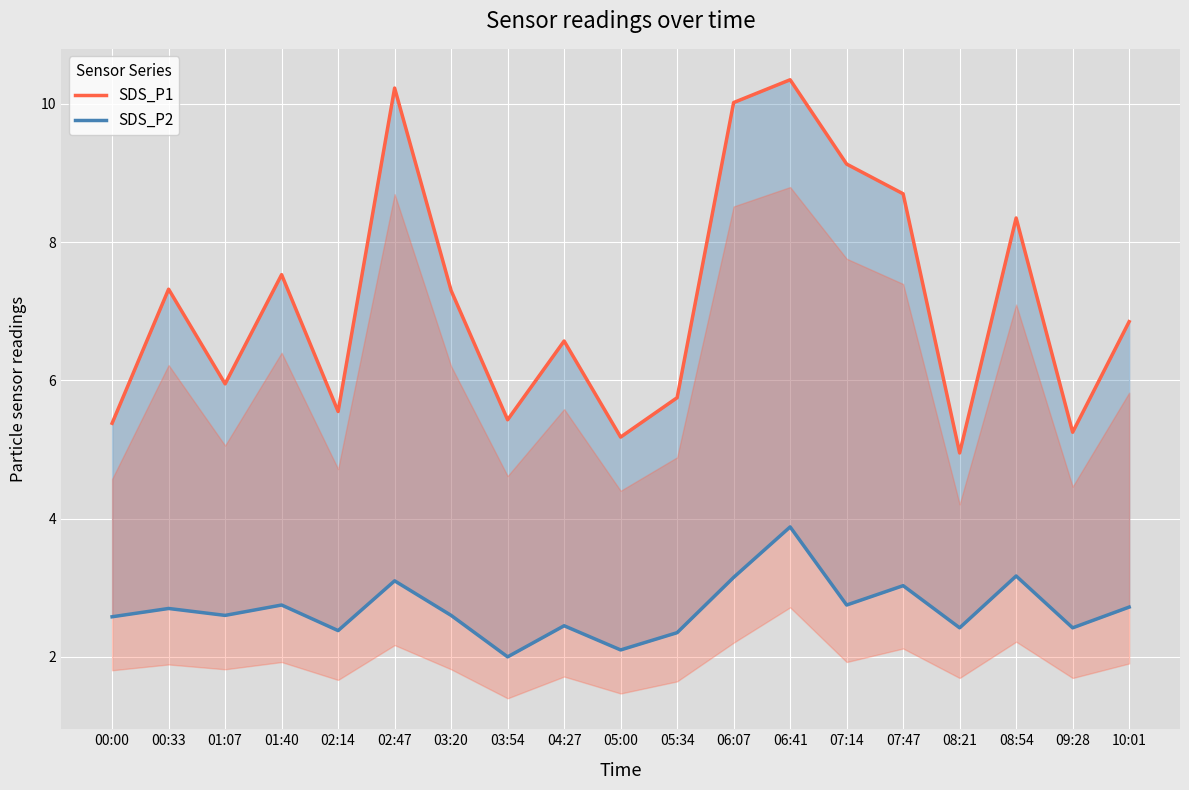

Rank the categories by SDS_P2 value from highest to lowest.

06:41, 08:54, 06:07, 02:47, 07:47, 01:40, 07:14, 10:01, 00:33, 01:07, 03:20, 00:00, 04:27, 08:21, 09:28, 02:14, 05:34, 05:00, 03:54